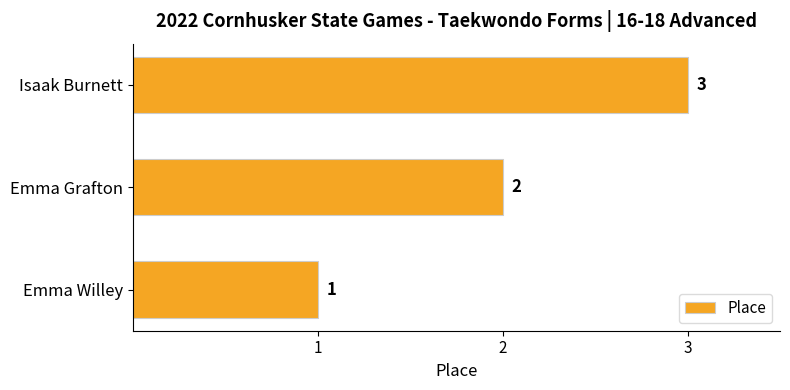

What is the sum of the values at Emma Willey and Isaak Burnett?

4